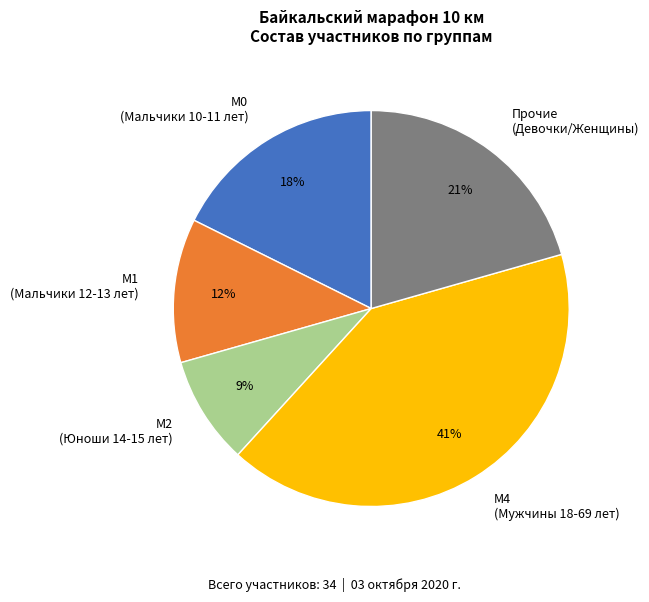

To the nearest percent, what is the average slice percentage?

20%